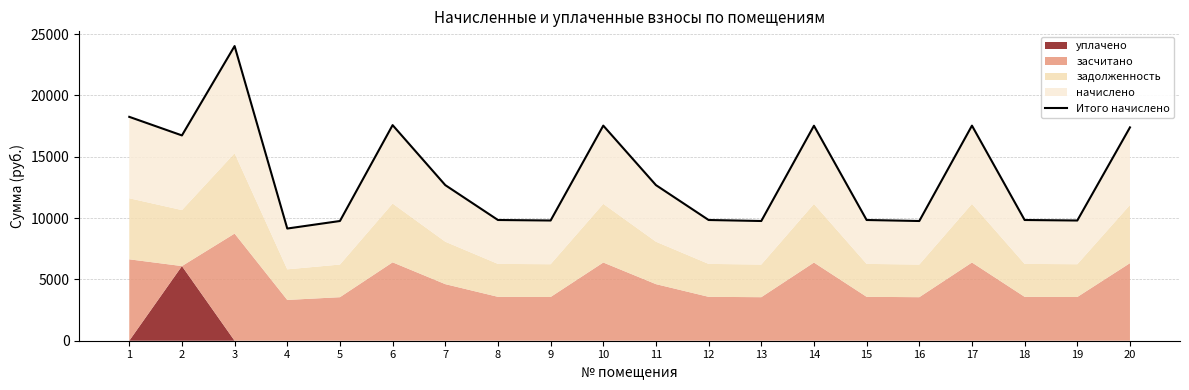

At which category does the data reach its first local peak?

3